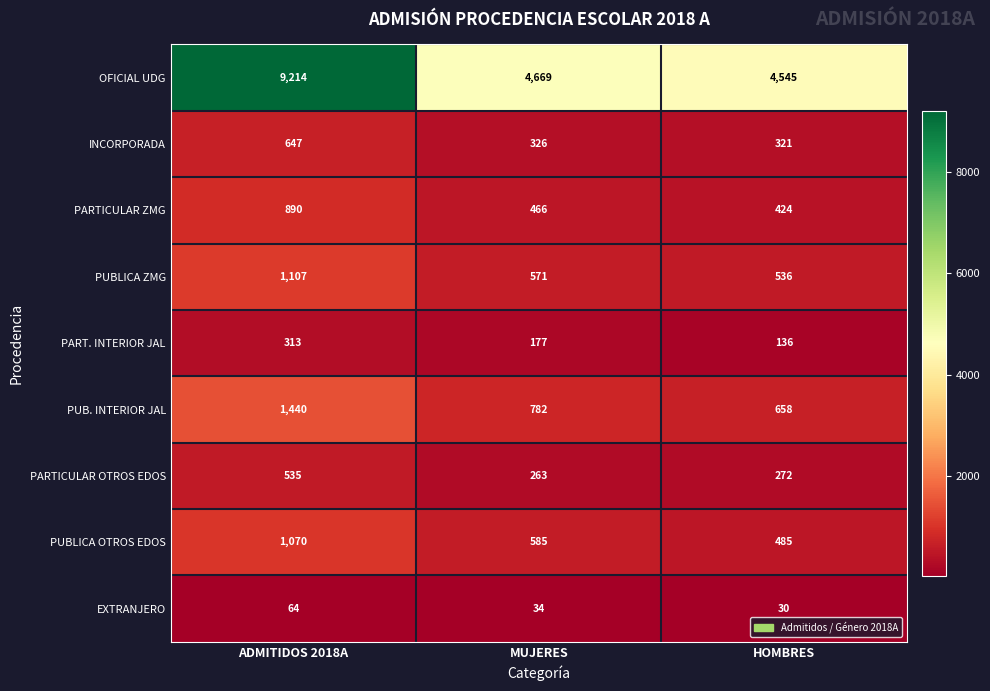

What is the smallest value displayed?

30